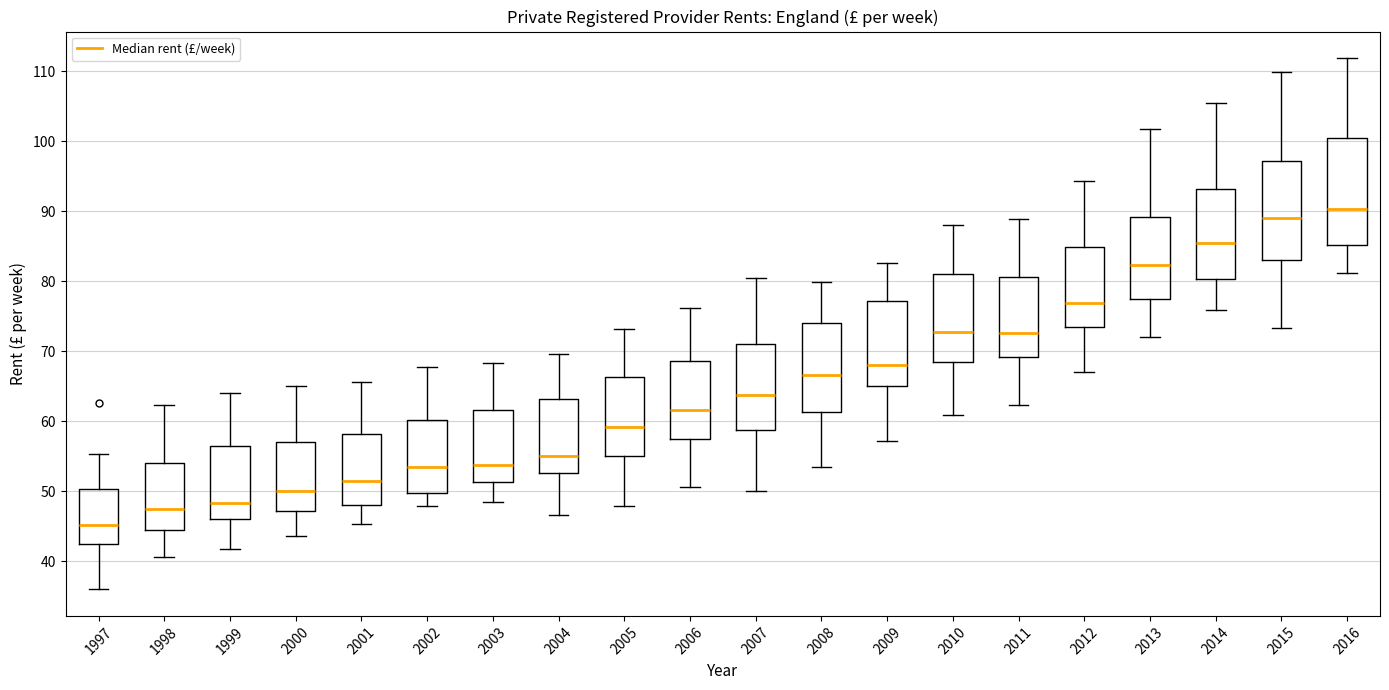

Which box has the highest median line?

2016